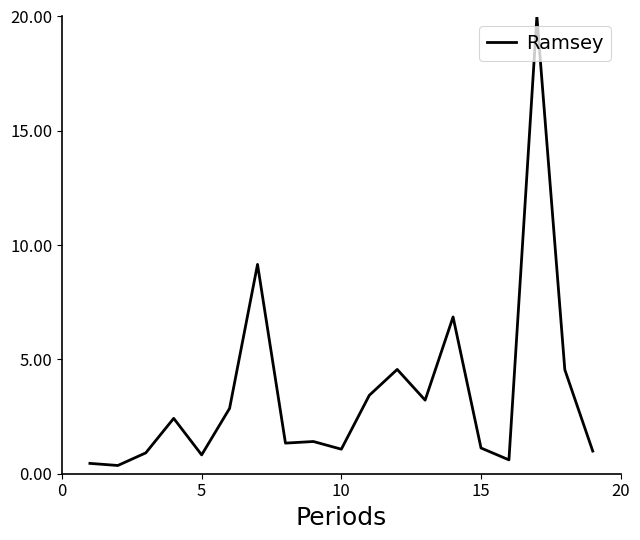

How many lines are shown in the chart?

1